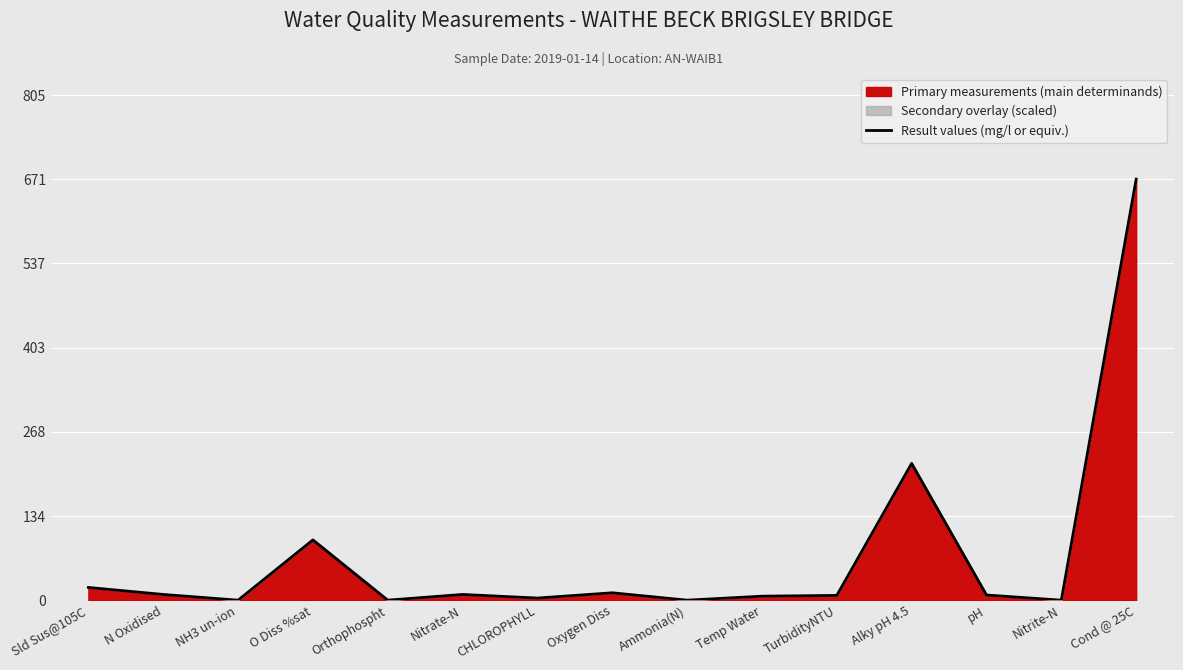

At which label is the value closest to 335?

Alky pH 4.5